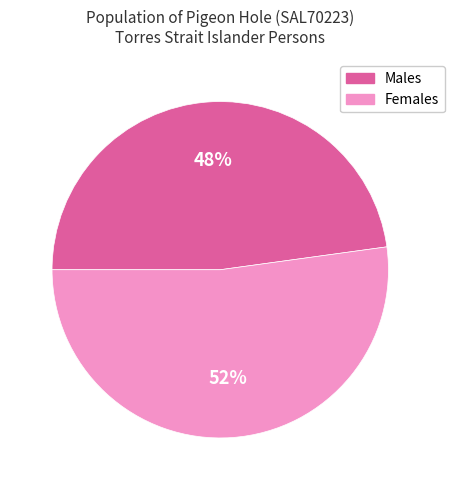

To the nearest percent, what portion does Males represent?

48%